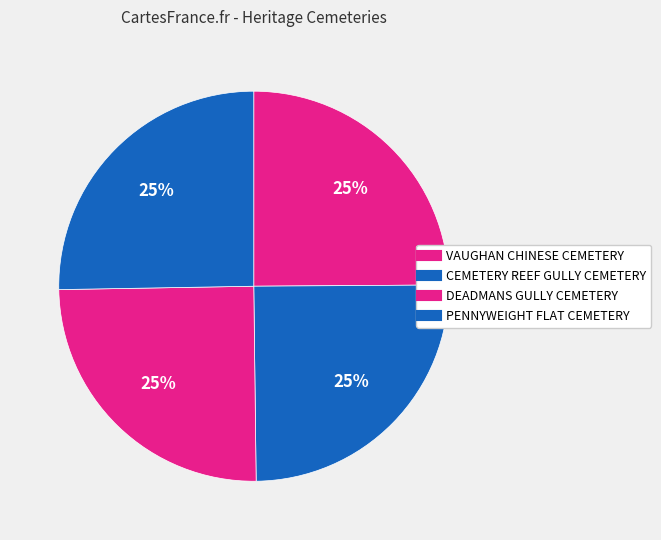

Rank the categories by value from highest to lowest.

PENNYWEIGHT FLAT CEMETERY, DEADMANS GULLY CEMETERY, CEMETERY REEF GULLY CEMETERY, VAUGHAN CHINESE CEMETERY